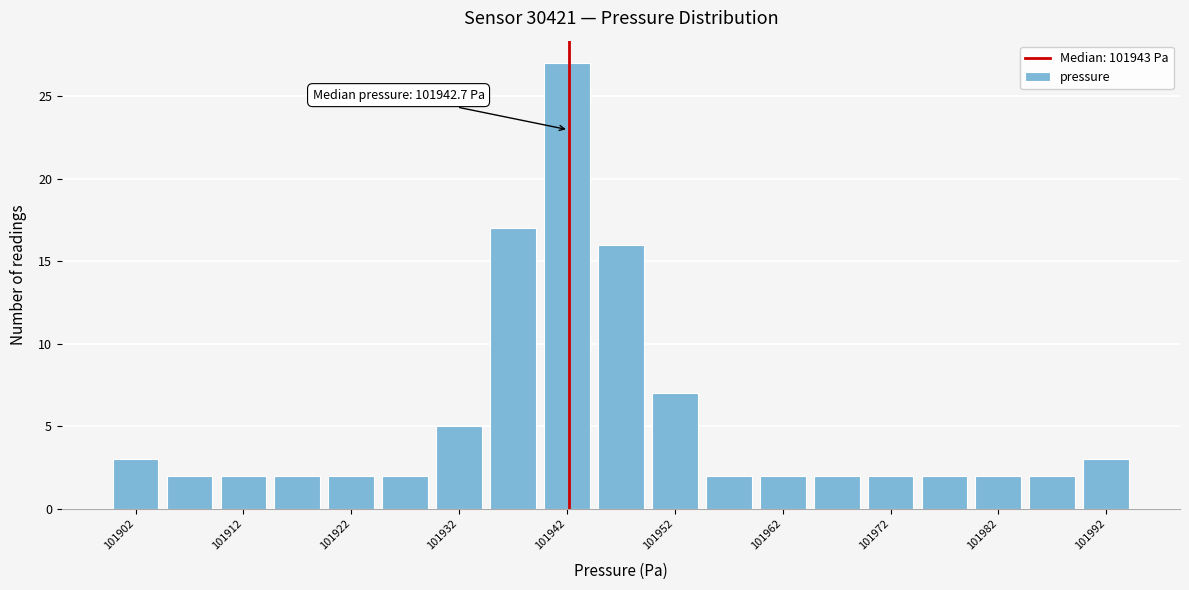

Over which range of the x-axis is the bar tallest?

101940 to 101945